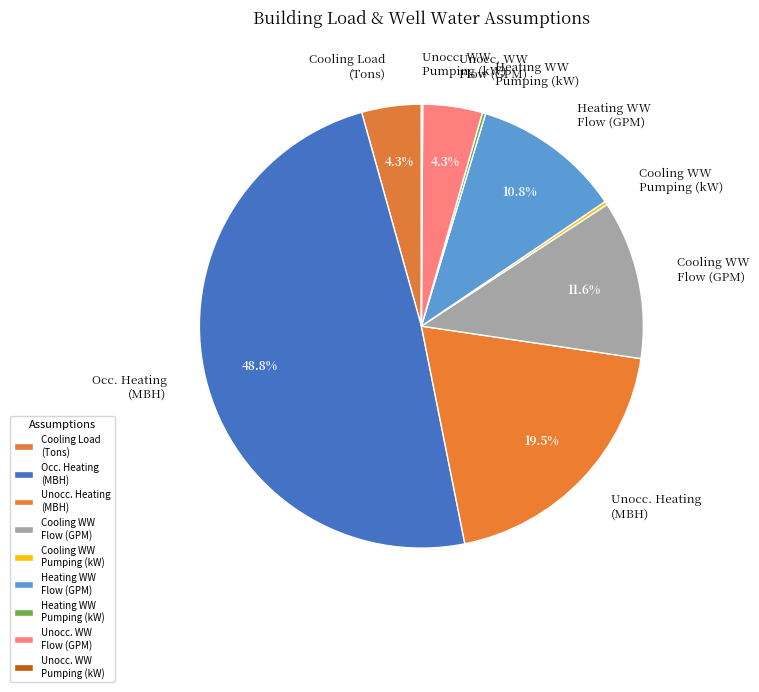

What percentage is NOT represented by Cooling Load (Tons)?

95.7%